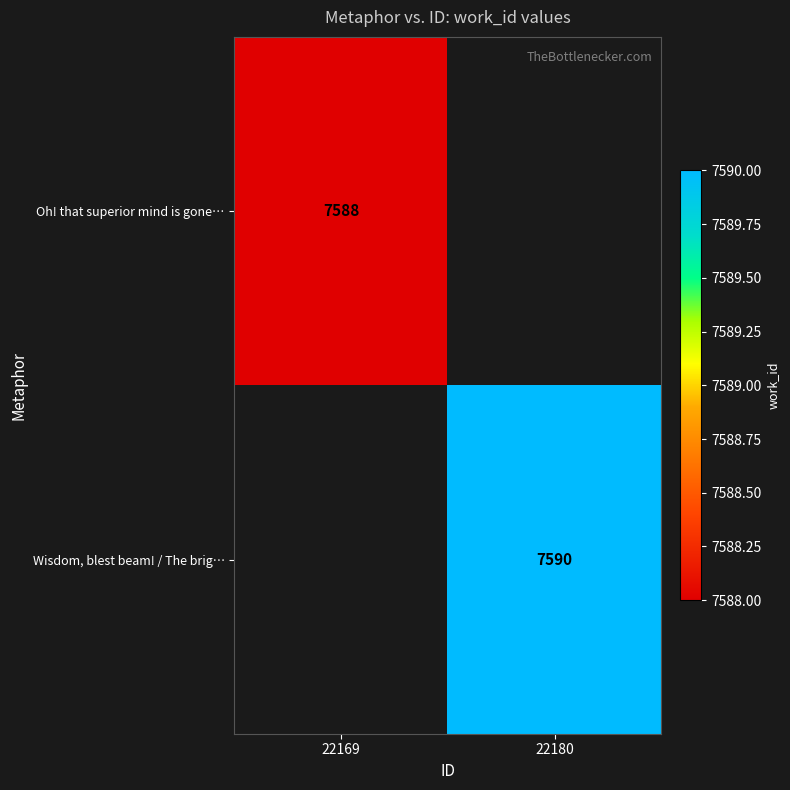

What is the total value across all series at 22169?

7588